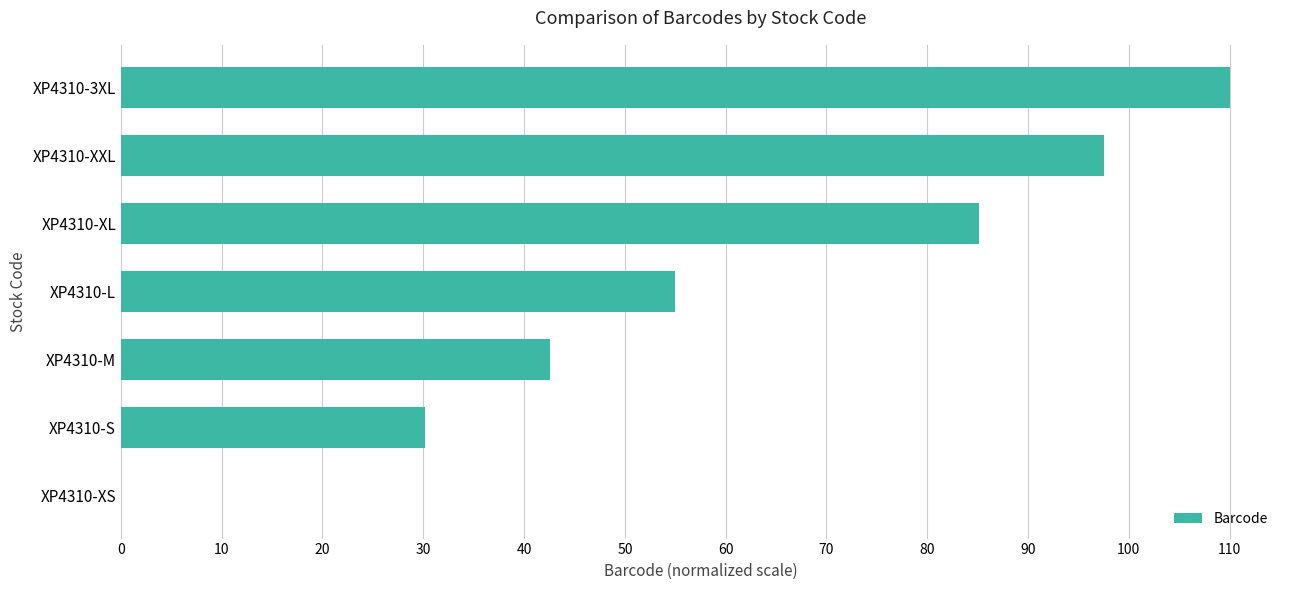

What is the ratio of the value at XP4310-XL to the value at XP4310-3XL?

0.8